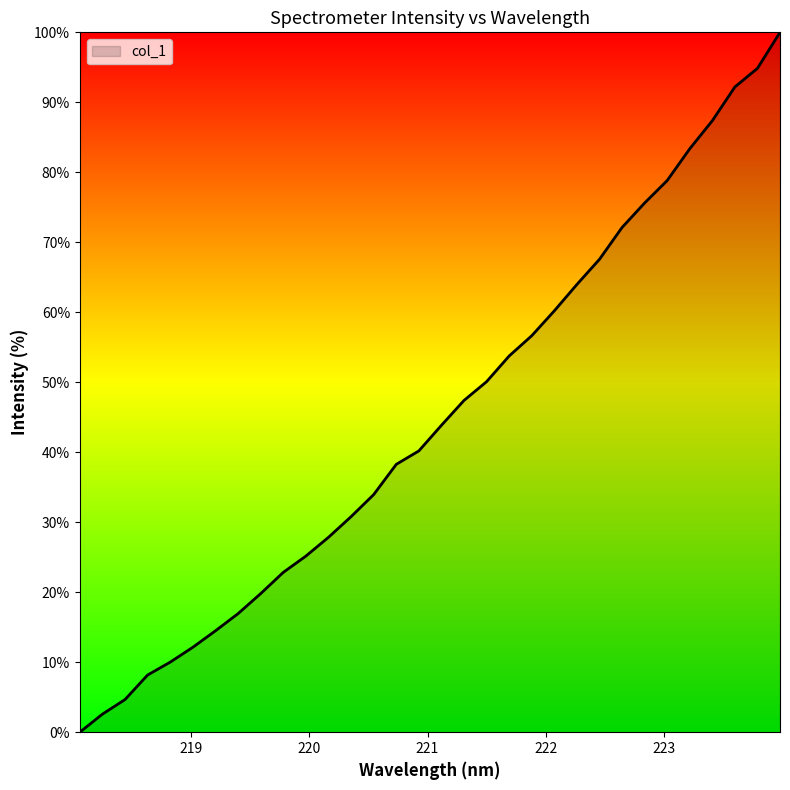

True or false: there are more than 2 points higher than both neighbors.

False